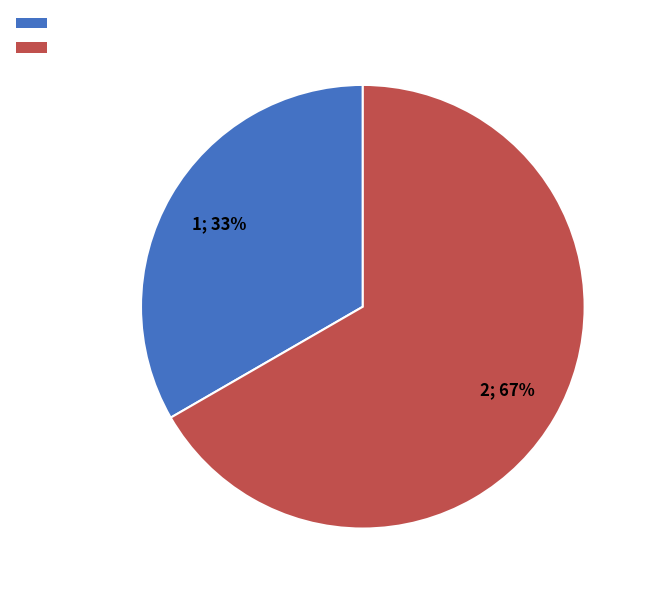

Does any single category account for the majority?

Yes